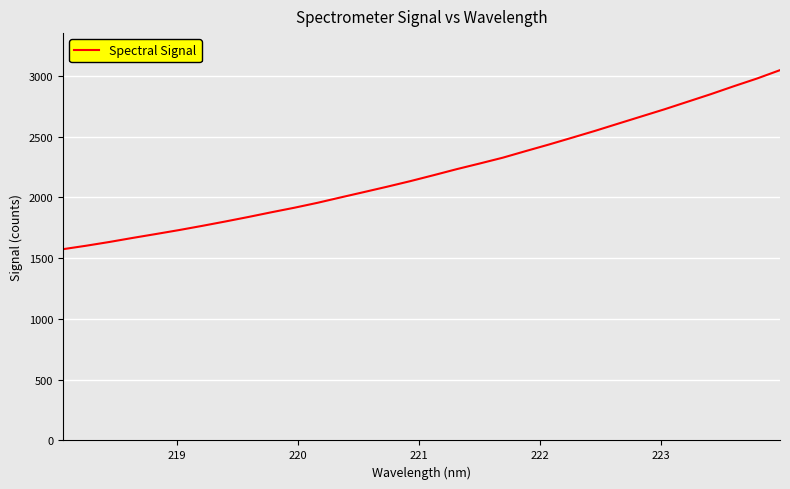

How many values are below 2181?

16